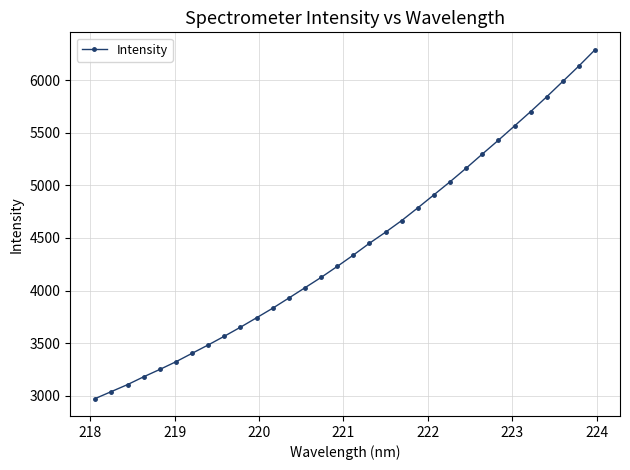

How many data points are less than 4337?

16